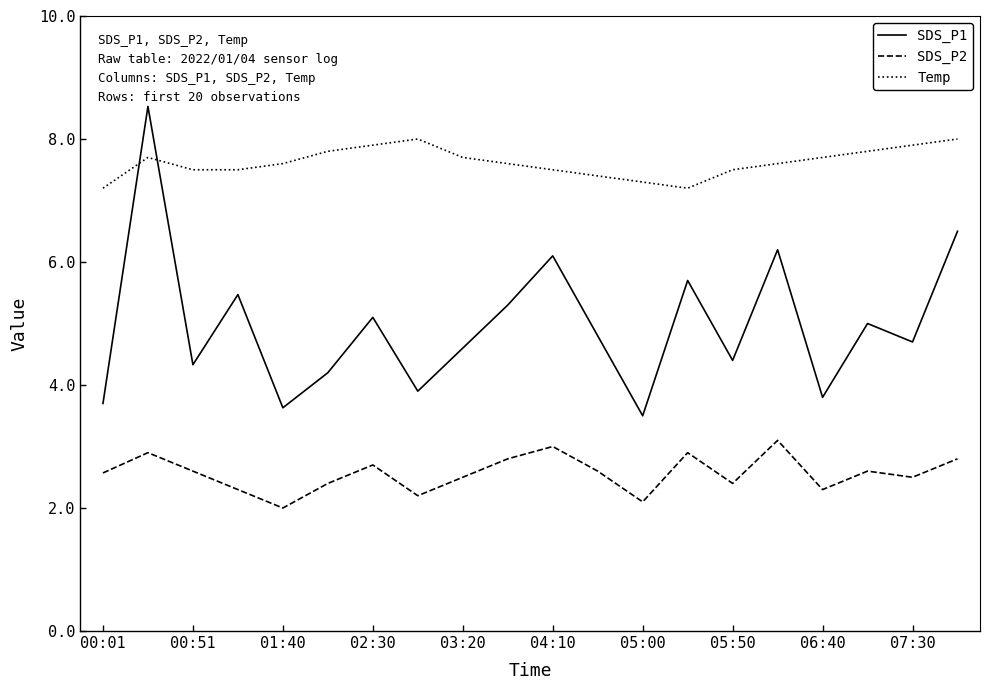

True or false: SDS_P2 and SDS_P1 intersect in this chart.

False